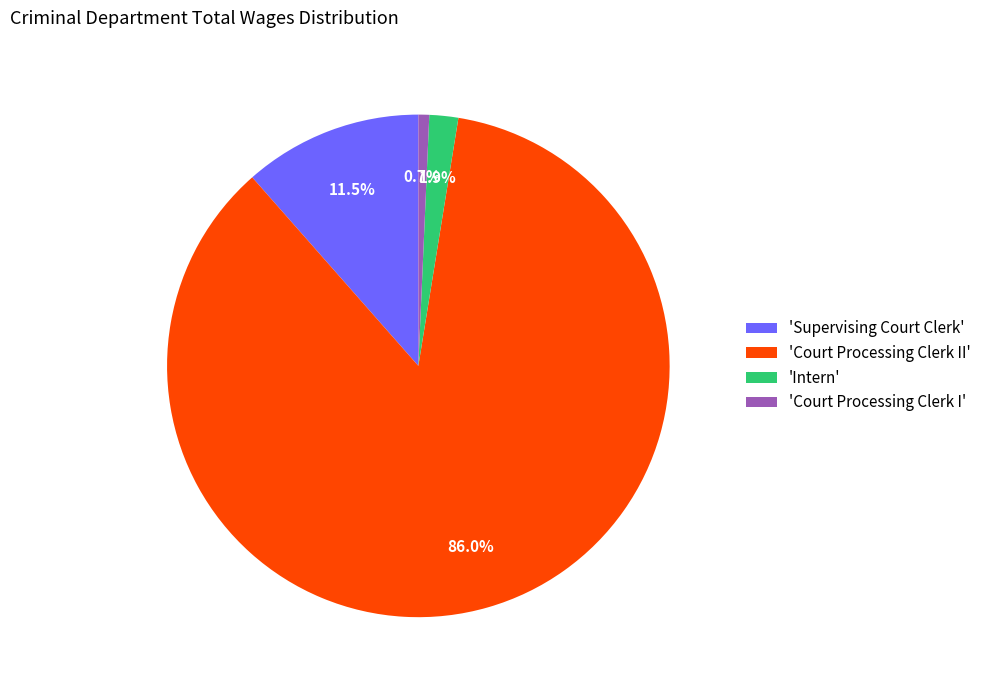

What percentage is NOT represented by 'Supervising Court Clerk'?

88.5%